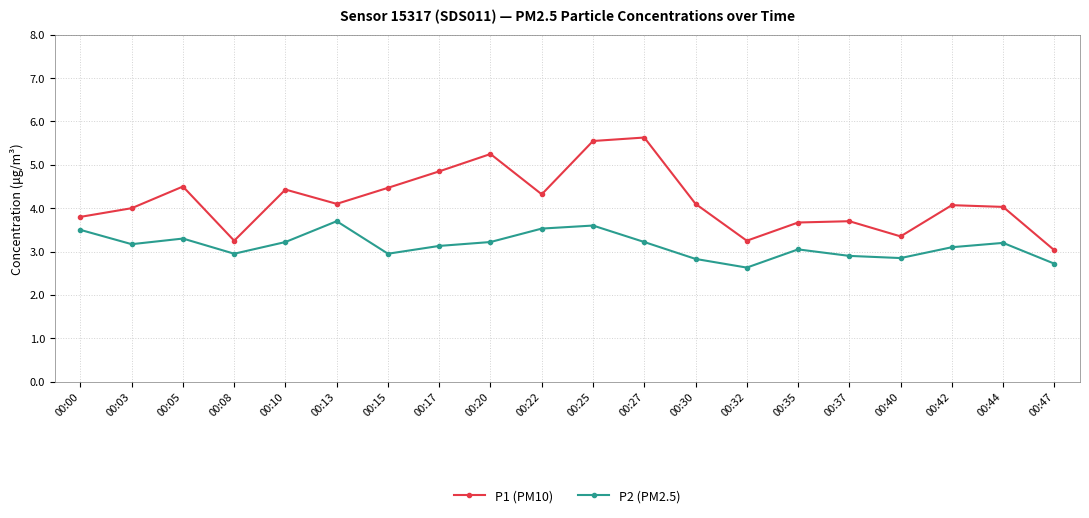

What is the average value of the P1 (PM10) series?

4.2